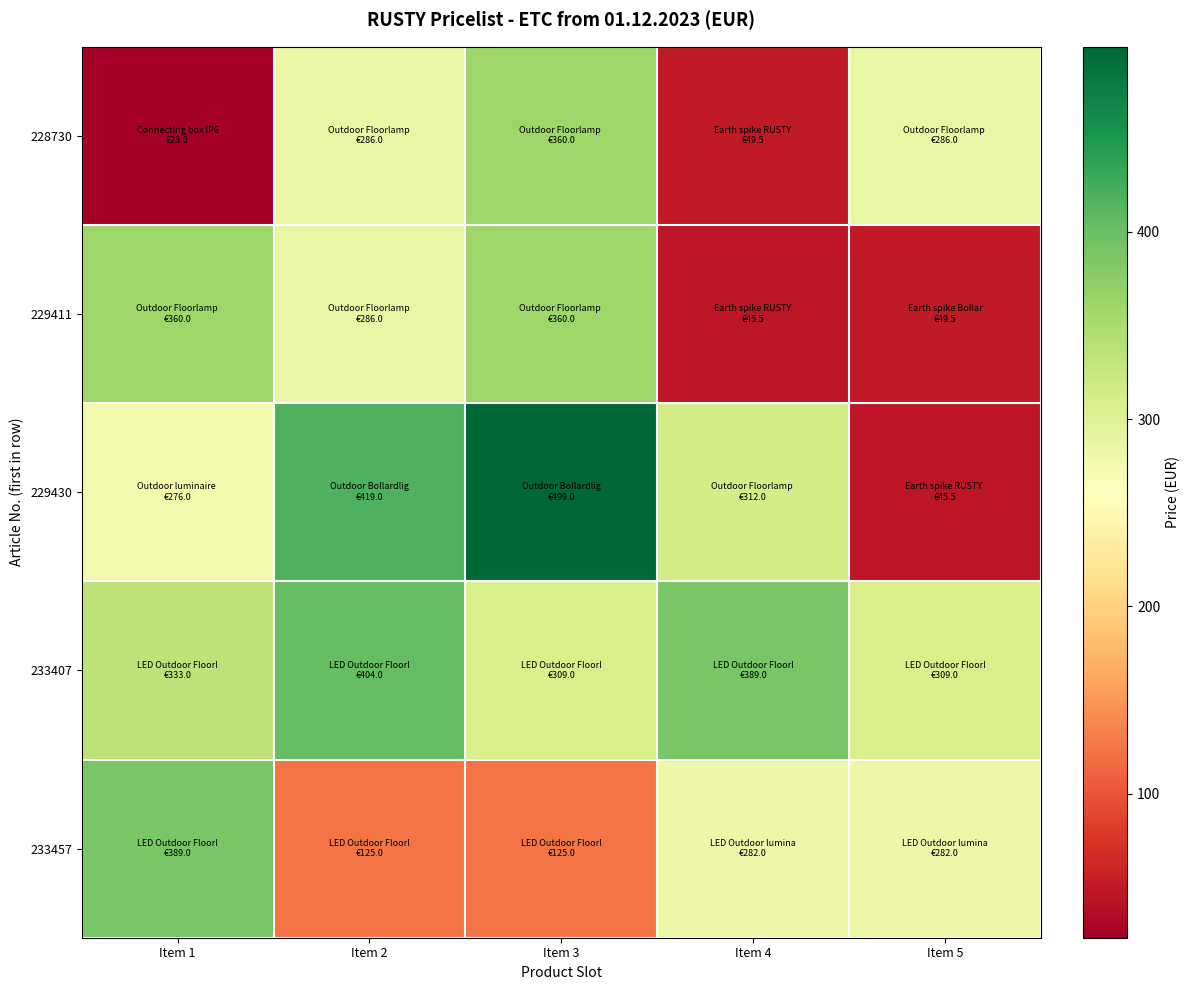

Which series has the widest spread of values?

229430